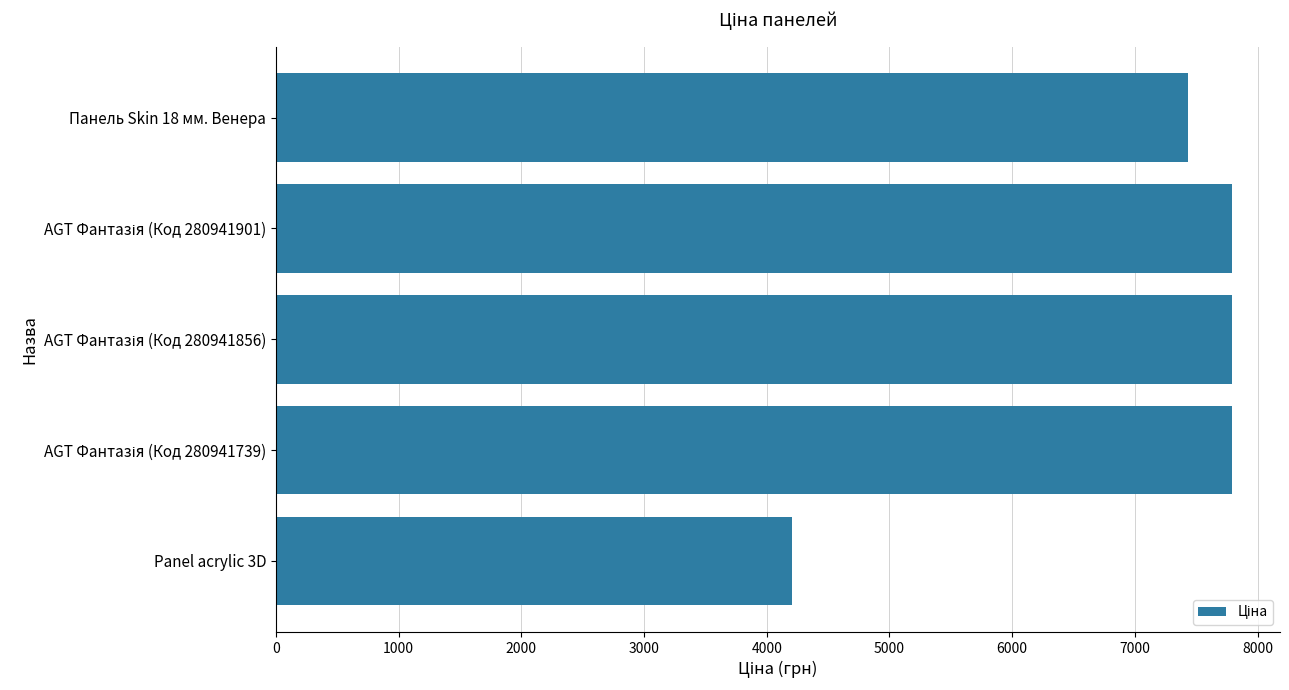

How many categories are shown in the chart?

5